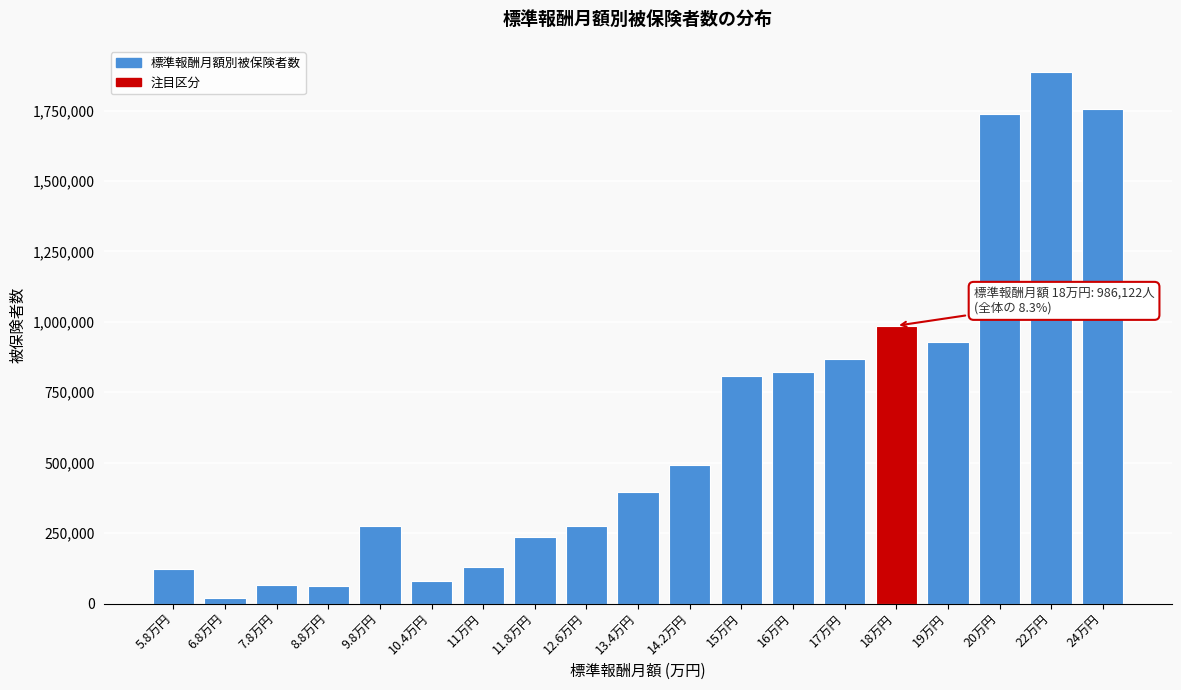

Which category has the highest value across all series?

22万円